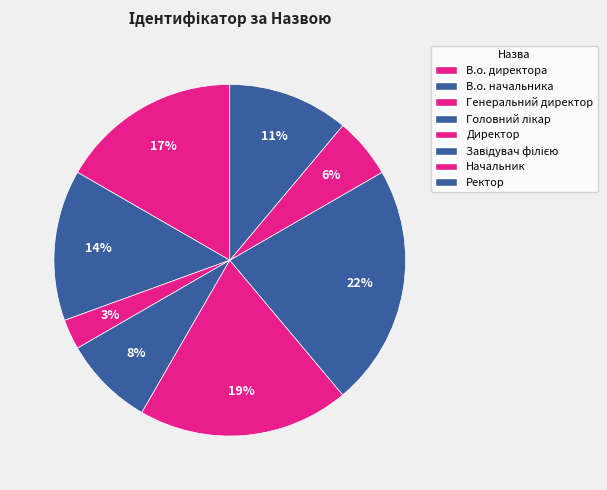

Rank the categories by value from lowest to highest.

Генеральний директор, Начальник, Головний лікар, Ректор, В.о. начальника, В.о. директора, Директор, Завідувач філією